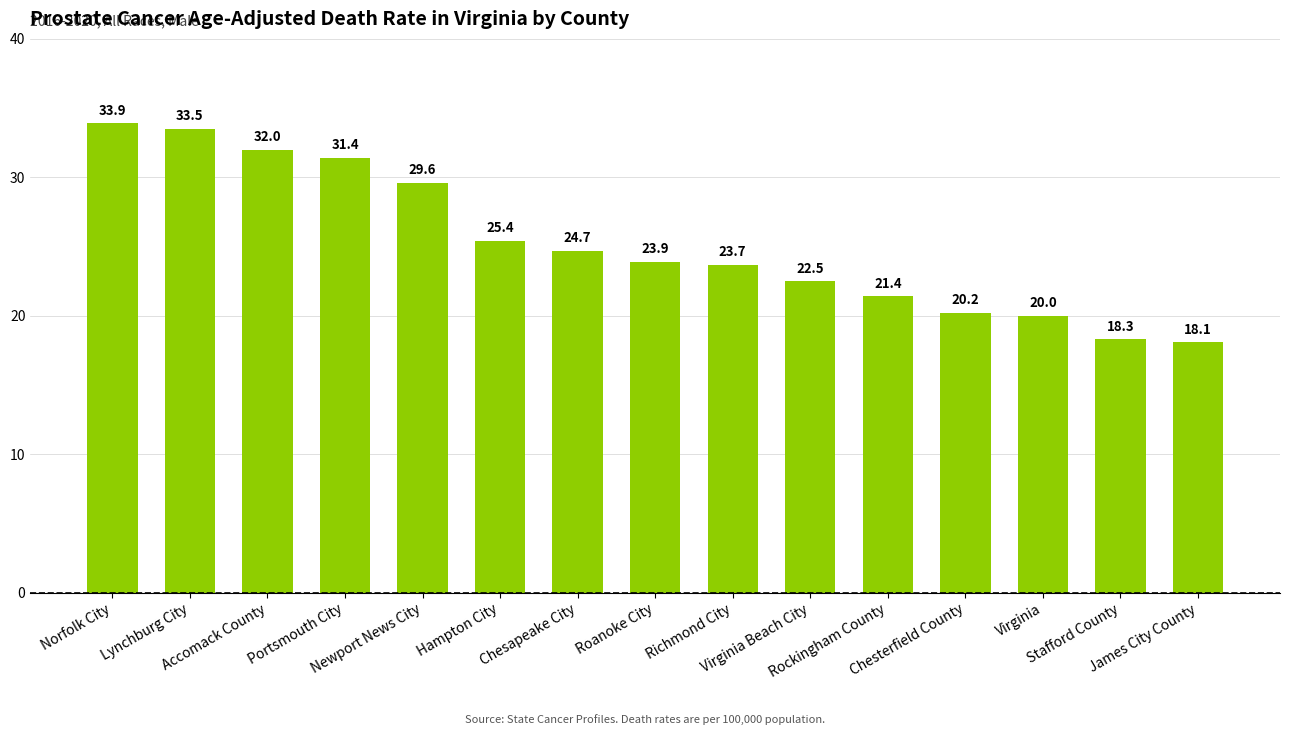

What is the sum of all values?

378.6